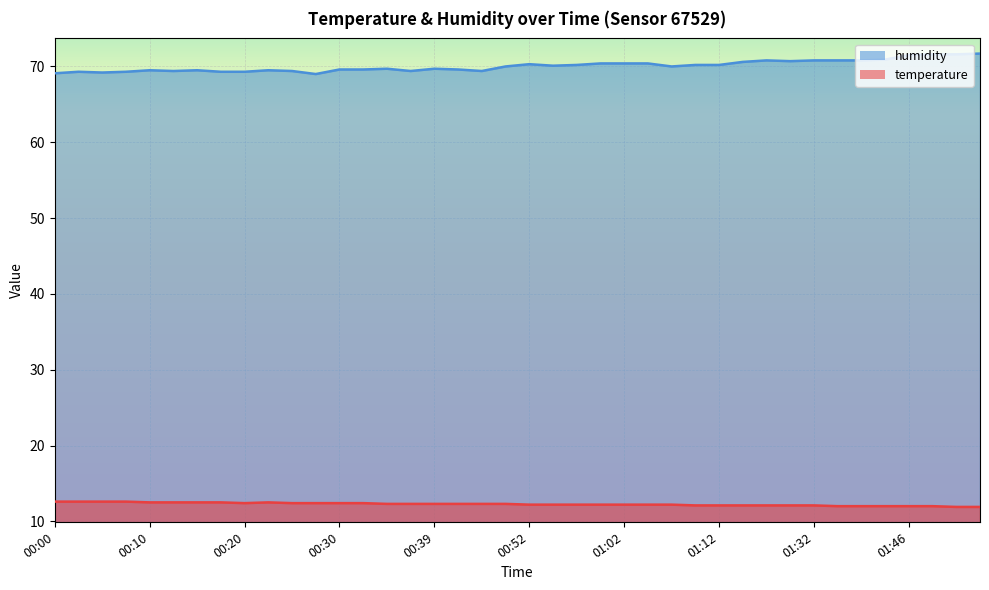

Reading left to right, transcribe all the data shown in this chart.

temperature: 12.6	12.6	12.6	12.6	12.5	12.5	12.5	12.5	12.4	12.5	12.4	12.4	12.4	12.4	12.3	12.3	12.3	12.3	12.3	12.3	12.2	12.2	12.2	12.2	12.2	12.2	12.2	12.1	12.1	12.1	12.1	12.1	12.1	12.0	12.0	12.0	12.0	12.0	11.9	11.9
humidity: 69.1	69.3	69.2	69.3	69.5	69.4	69.5	69.3	69.3	69.5	69.4	69.0	69.6	69.6	69.7	69.4	69.7	69.6	69.4	70.0	70.3	70.1	70.2	70.4	70.4	70.4	70.0	70.2	70.2	70.6	70.8	70.7	70.8	70.8	70.8	70.9	71.5	71.6	71.6	71.7